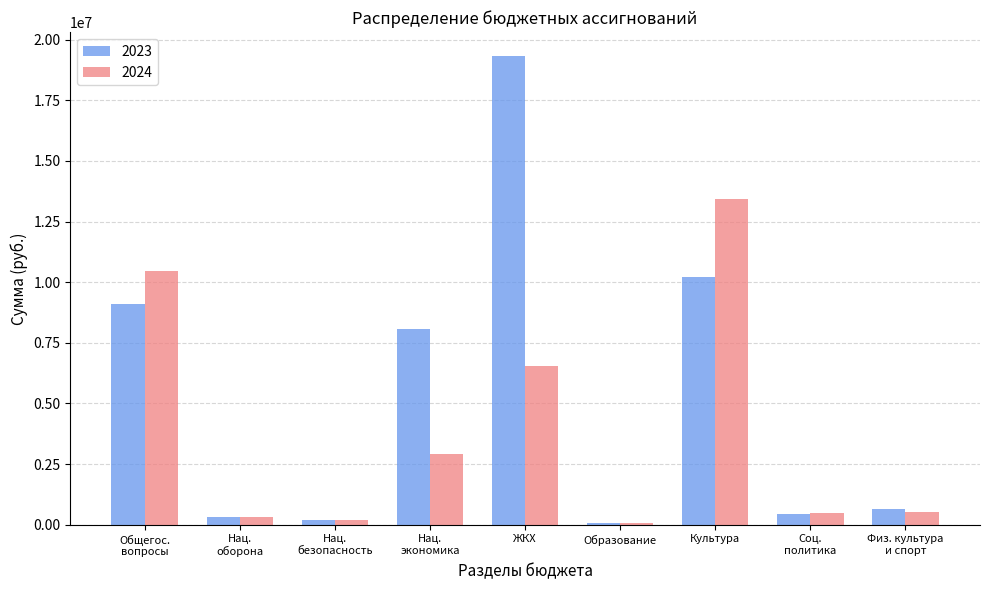

What is the spread (max minus min) of values at ЖКХ?

12808616.0